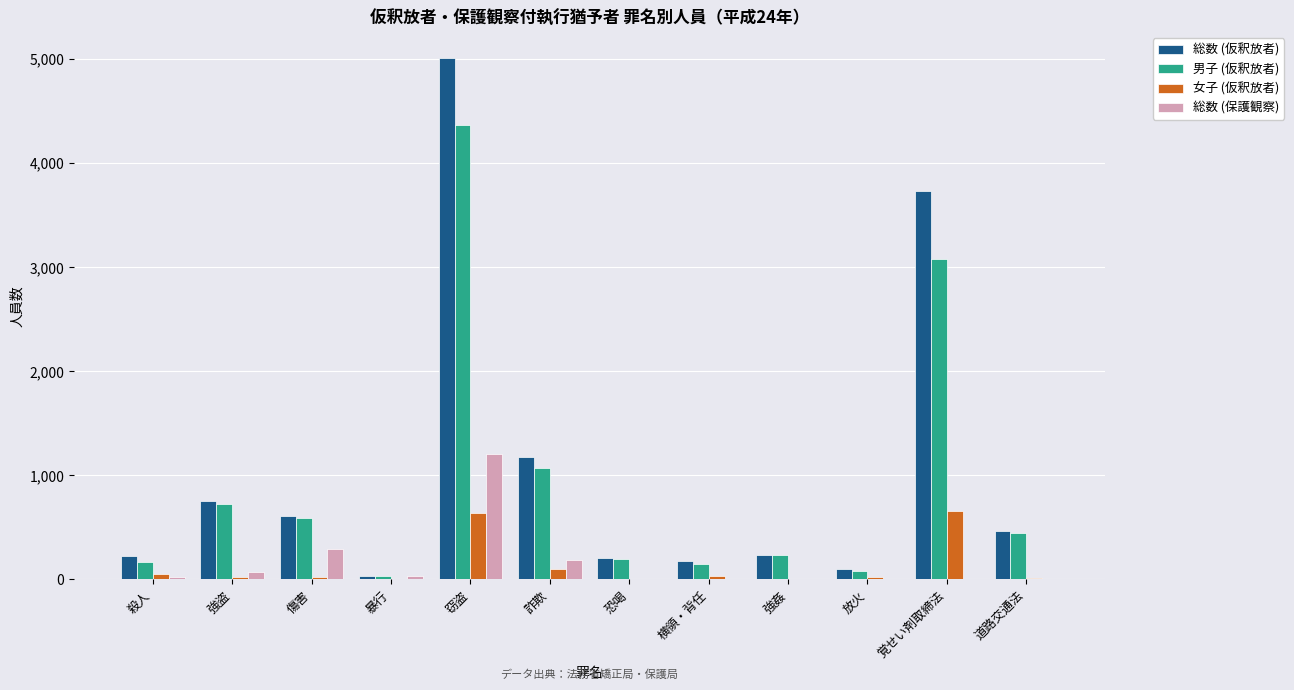

Is it true that 男子 (仮釈放者) equals 587 at 傷害?

True